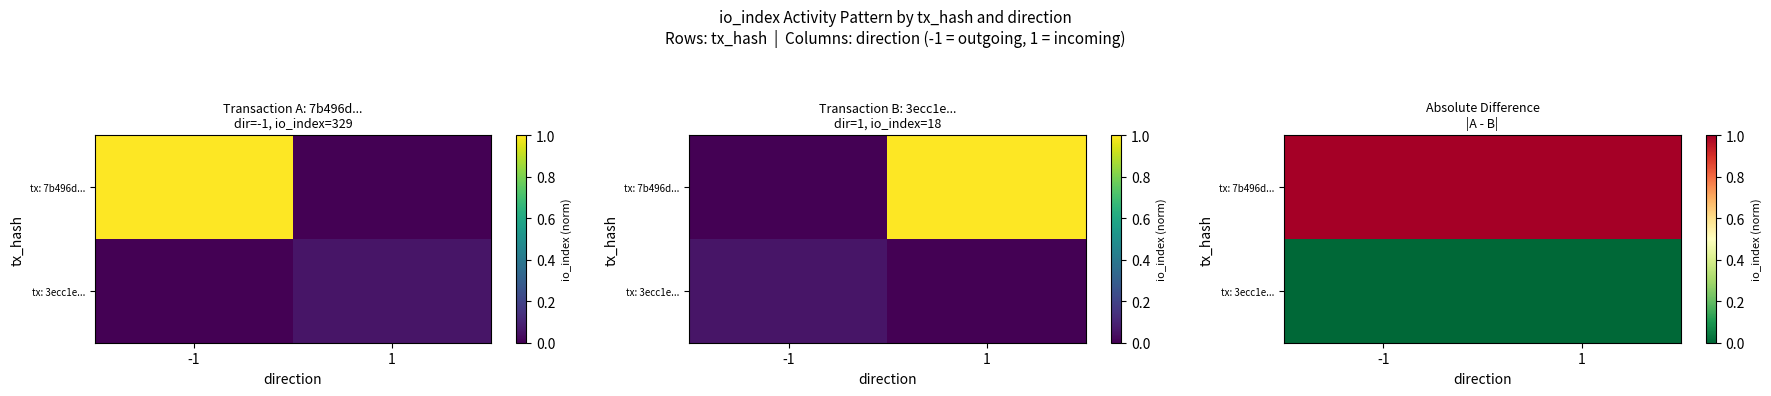

At how many categories does at least one series exceed 0?

2